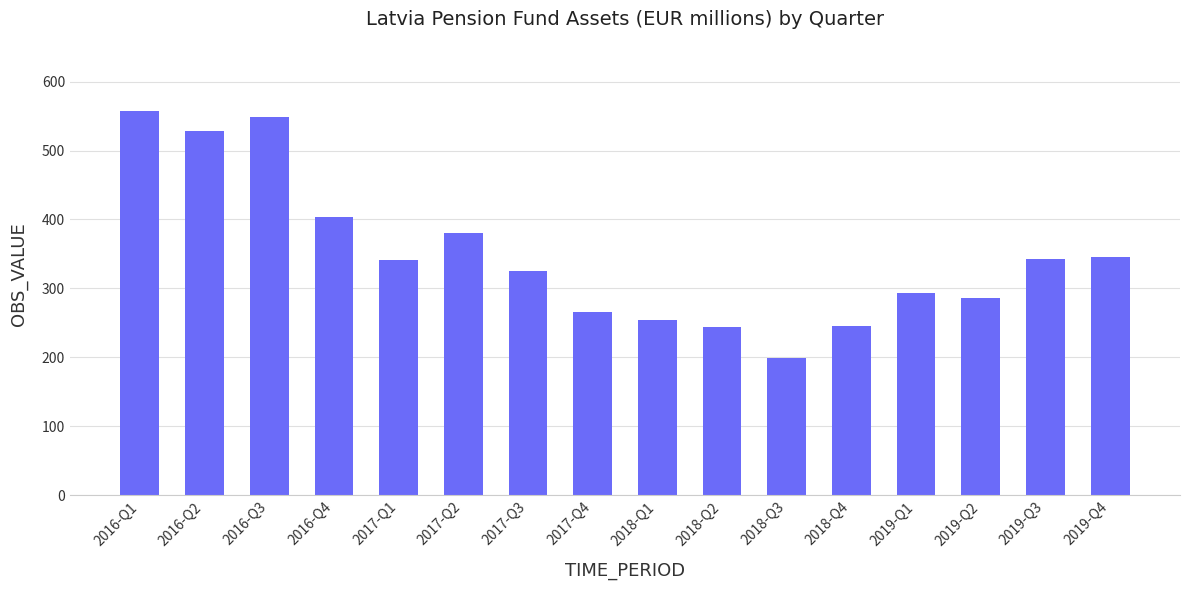

What is the difference between the values at 2019-Q1 and 2016-Q2?

236